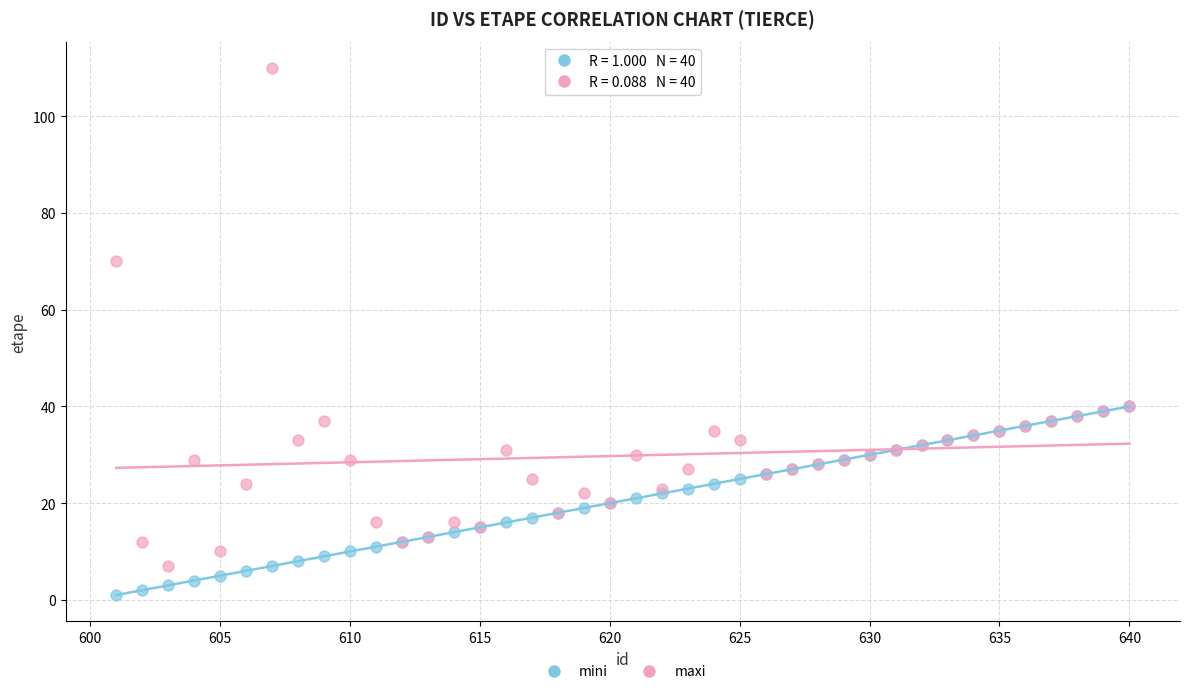

In the maxi series, what Y value is closest to 58?

70